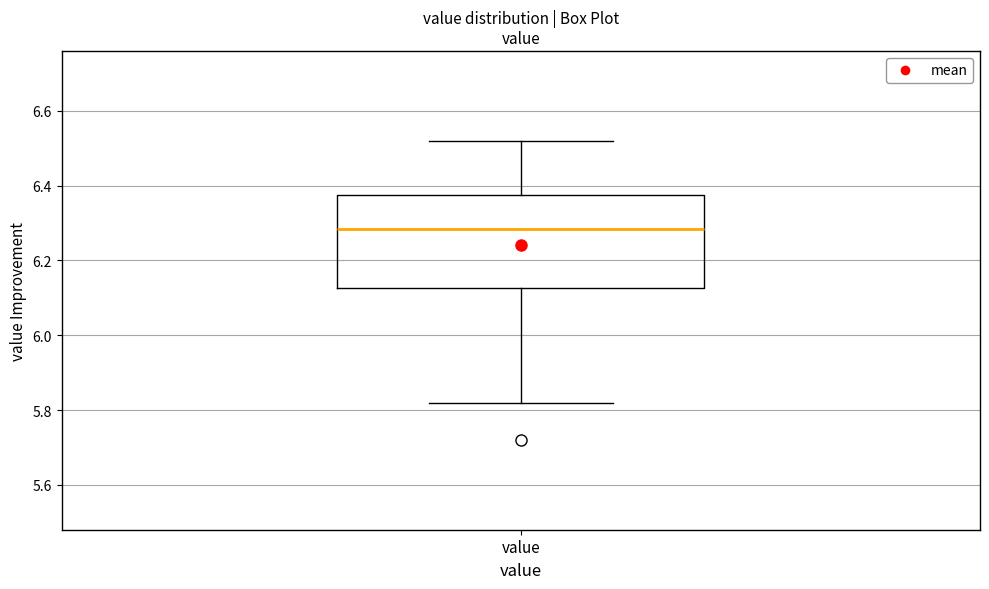

Read this box plot against the y-axis: the position of the median line, the range covered by the box, and the ends of both whiskers. The values are not printed on the chart, so give them approximately, as read against the axis.

median 6.28, box 6.12 to 6.38, whiskers 5.82 to 6.52